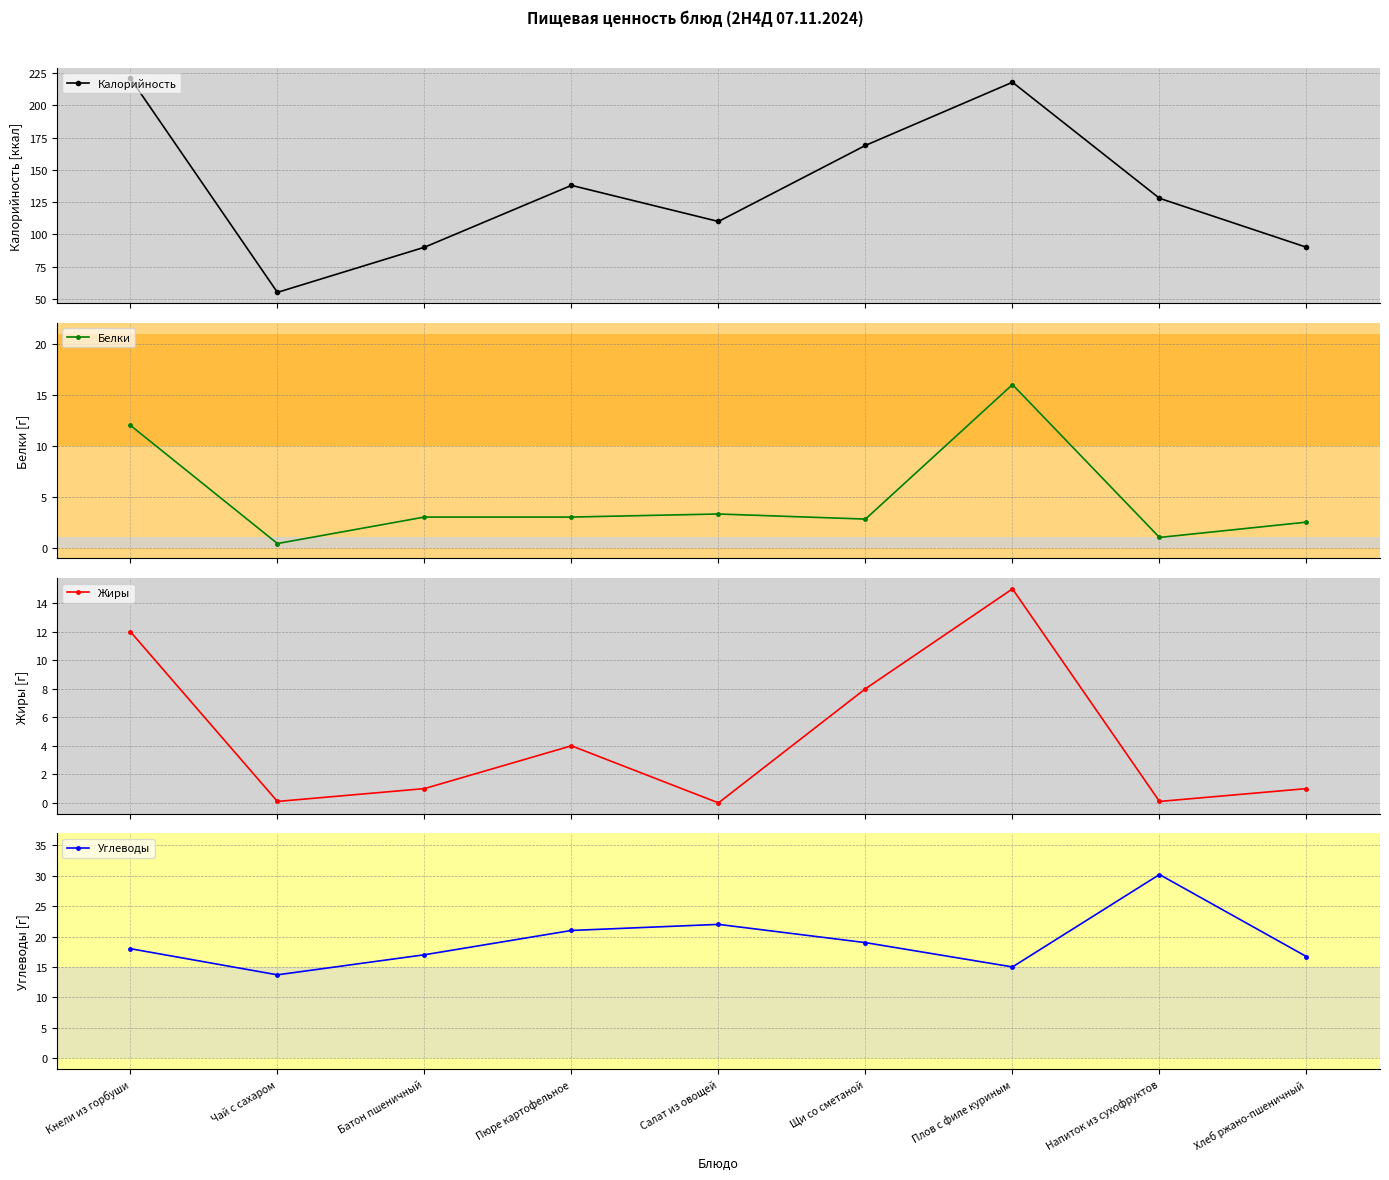

At which label does Белки first exceed 3?

Кнели из горбуши